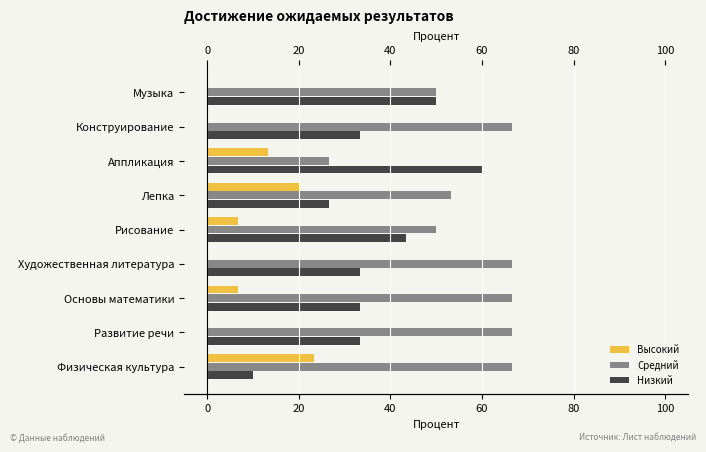

What is the difference between the maximum and minimum values in the Низкий series?

50.0